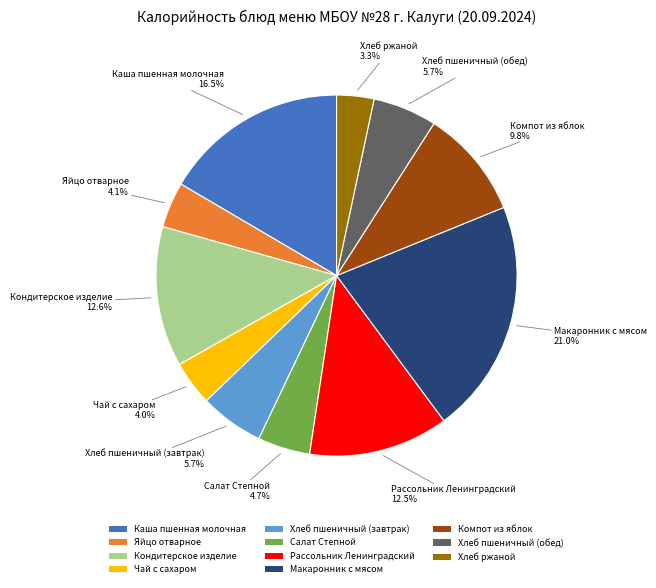

To the nearest percent, what is the difference between the Компот из яблок and Чай с сахаром slice percentages?

6%